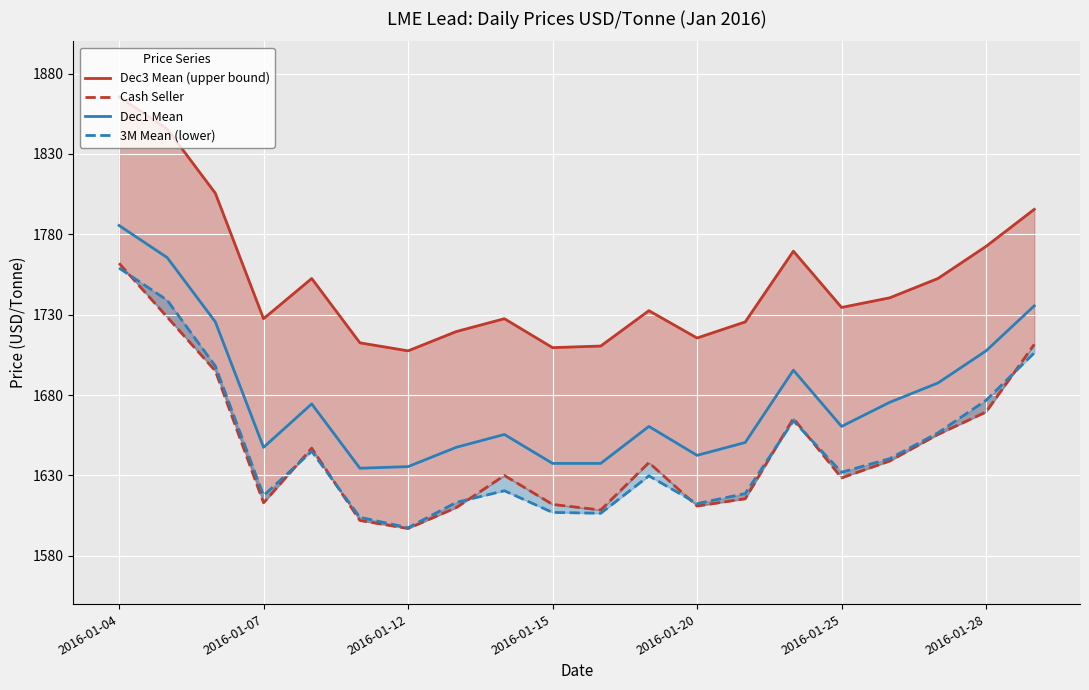

Rank the series at 2016-01-04 from highest to lowest value.

Dec3 Mean (upper bound), Dec1 Mean, Cash Seller, 3M Mean (lower)